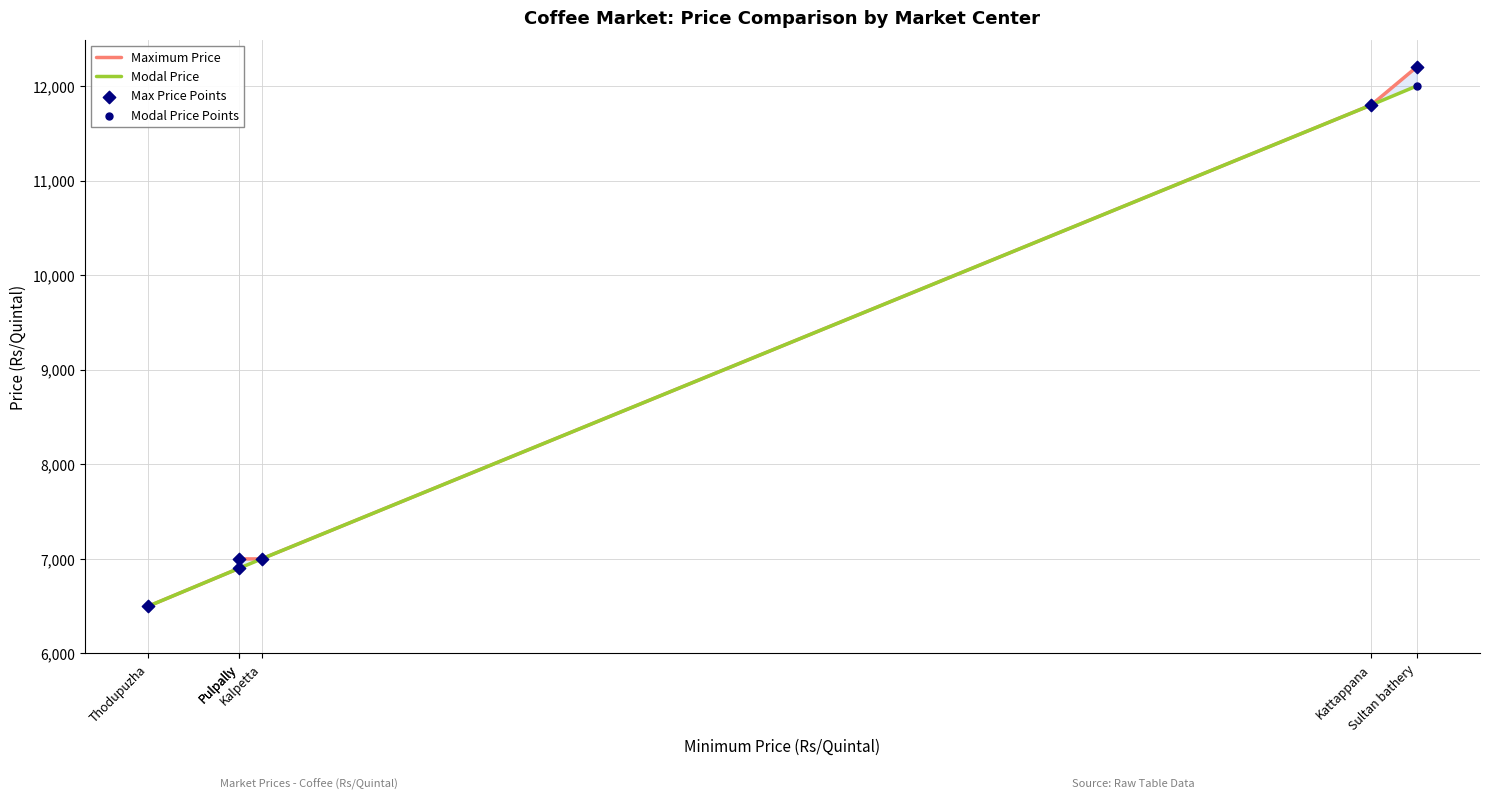

At which category is the sum across all series the highest?

Sultan bathery